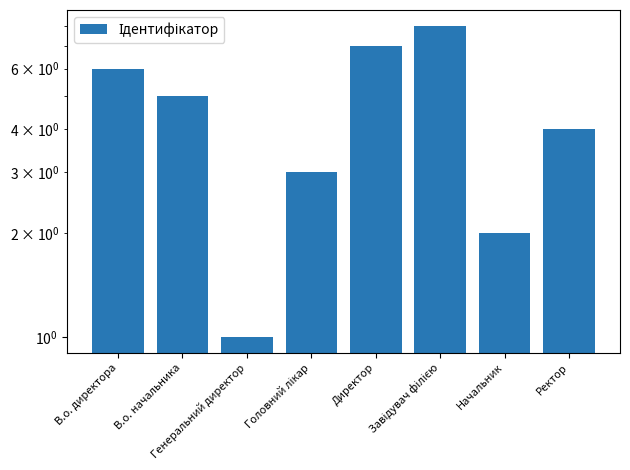

Reading left to right, what are all the values shown in this chart?

6	5	1	3	7	8	2	4